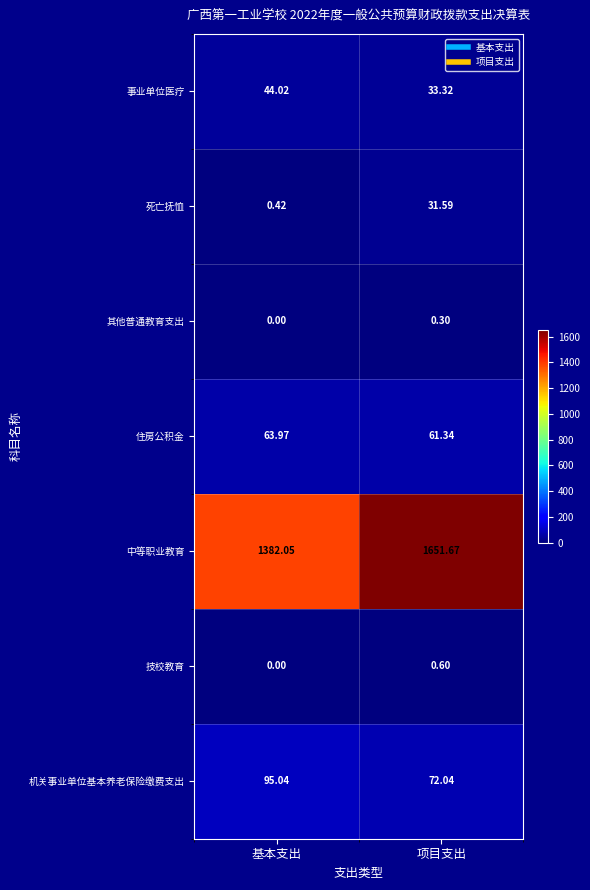

How many data points does each series have?

2